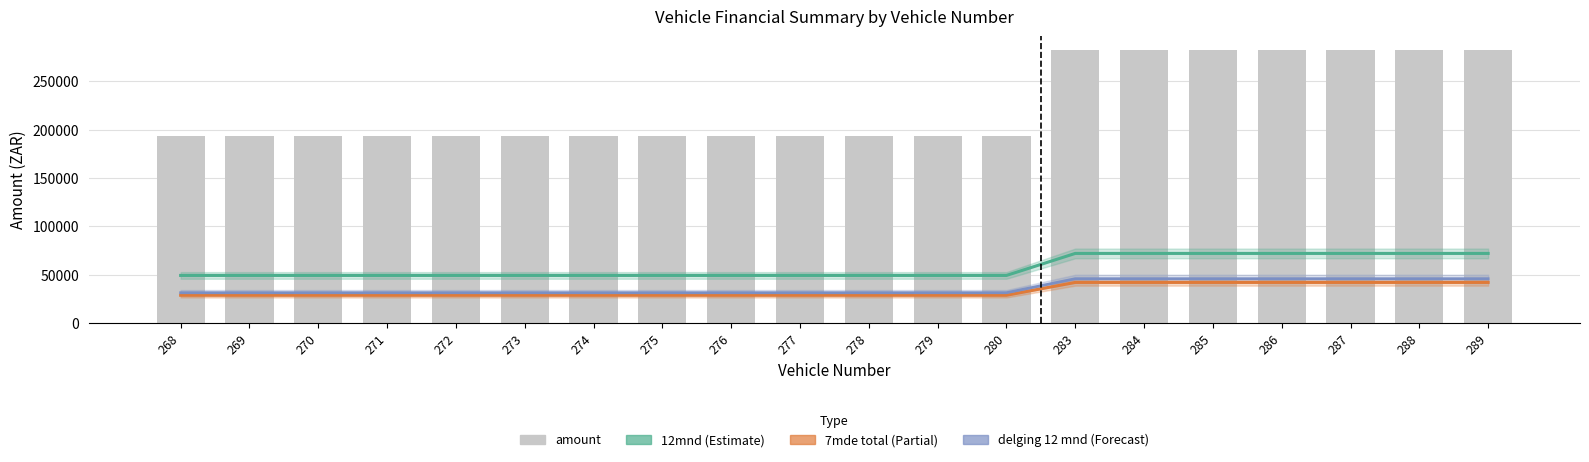

Is the value of 12mnd at 278 greater than the value of amount at 271?

No